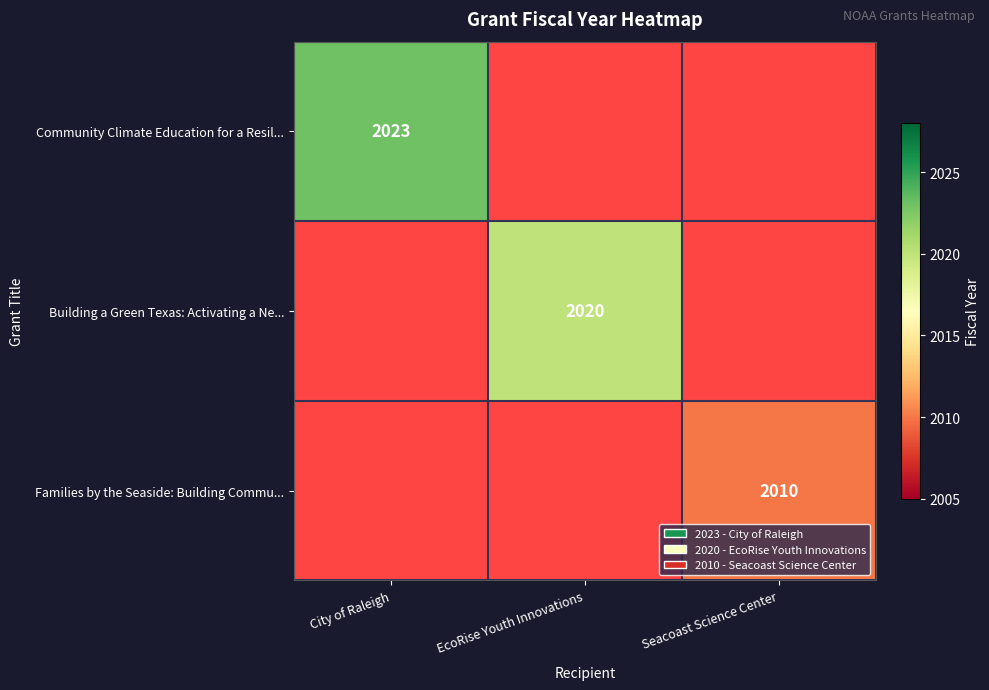

What is the smallest value displayed?

2010.0